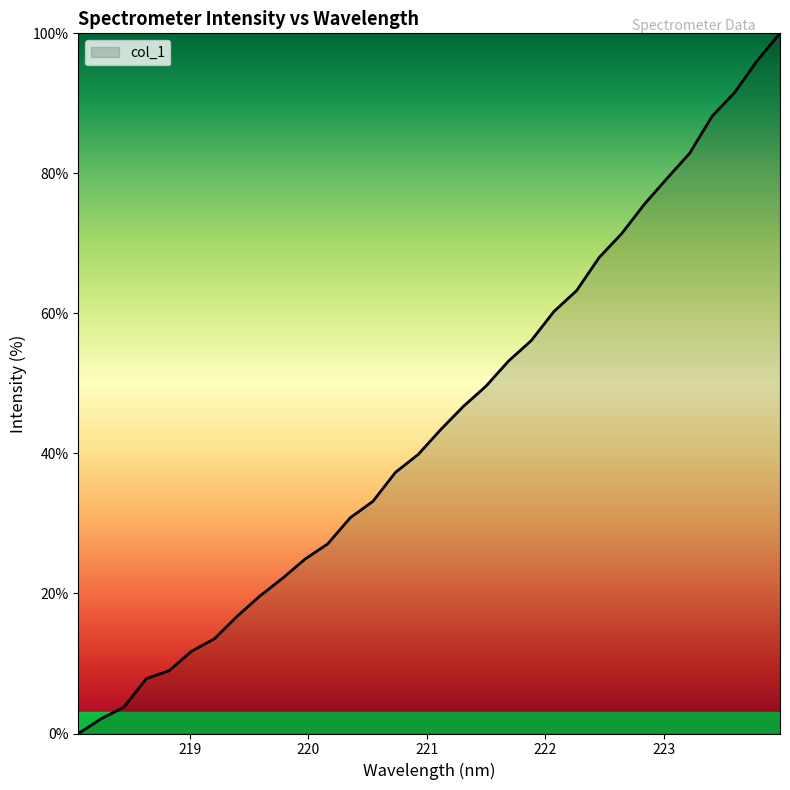

What is the difference between the maximum and minimum values?

100.0